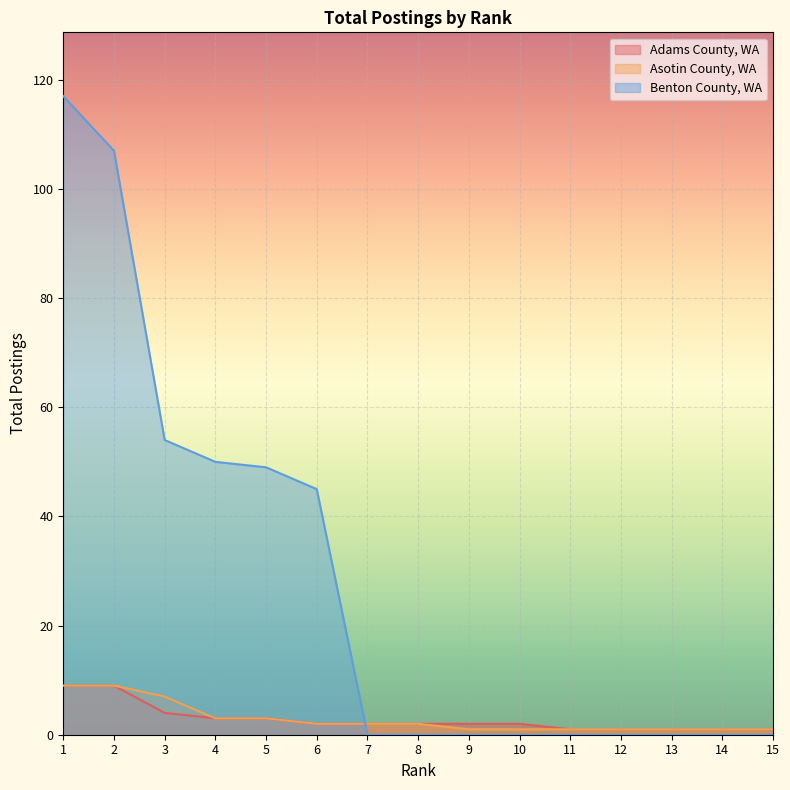

Reading left to right, list all the values displayed in this chart.

Adams County, WA: 1=9	2=9	3=4	4=3	5=3	6=2	7=2	8=2	9=2	10=2	11=1	12=1	13=1	14=1	15=1
Asotin County, WA: 1=9	2=9	3=7	4=3	5=3	6=2	7=2	8=2	9=1	10=1	11=1	12=1	13=1	14=1	15=1
Benton County, WA: 1=117	2=107	3=54	4=50	5=49	6=45	7=0	8=0	9=0	10=0	11=0	12=0	13=0	14=0	15=0